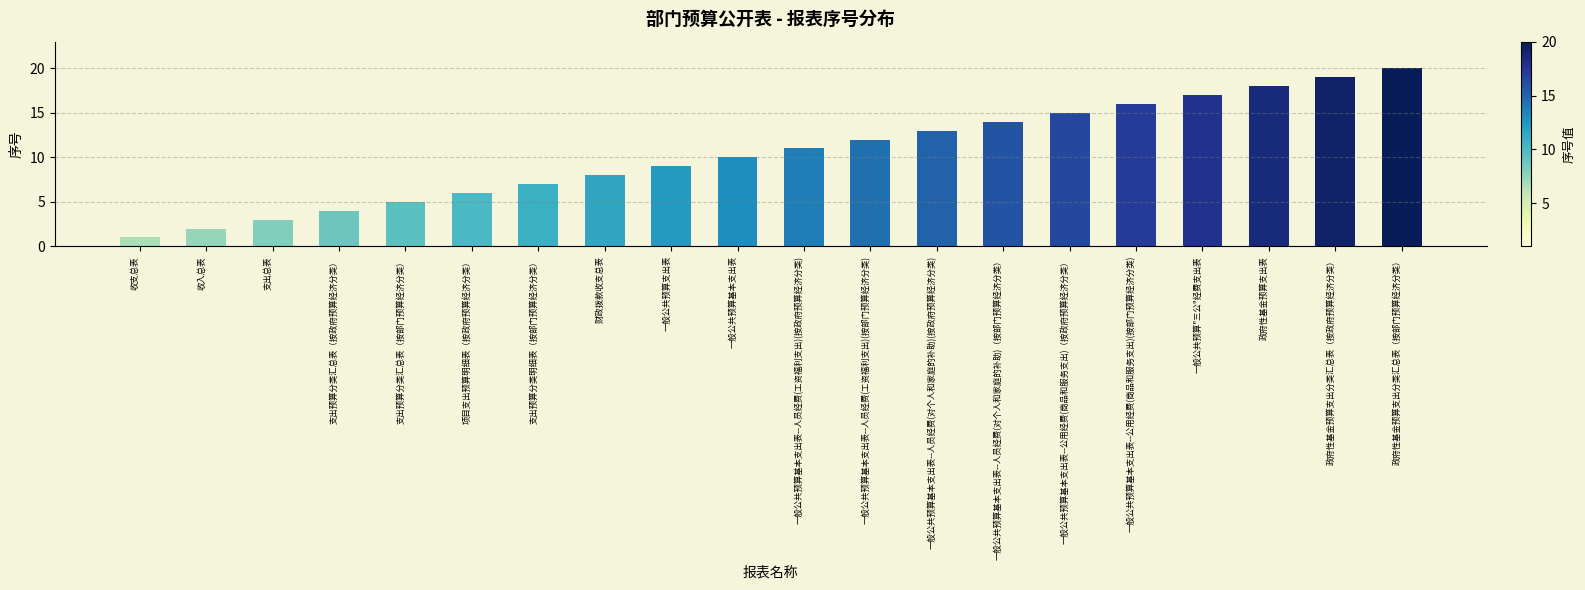

What is the difference between the values at 一般公共预算基本支出表--人员经费(工资福利支出)(按政府预算经济分类) and 一般公共预算基本支出表?

1